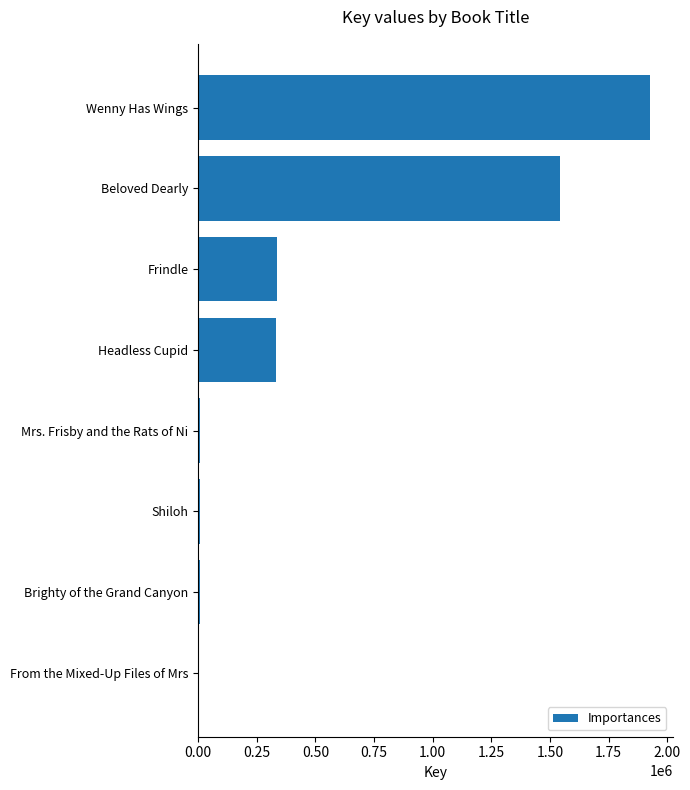

Between Headless Cupid and Wenny Has Wings, which is larger?

Wenny Has Wings